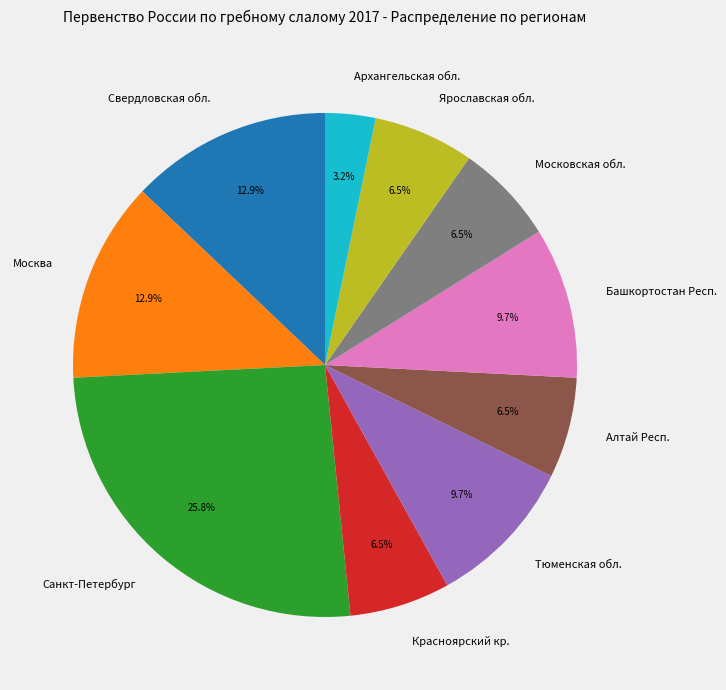

How many slices are in this pie chart?

10